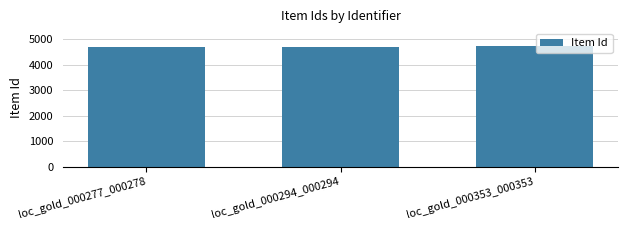

What is the maximum value shown in the chart?

4721